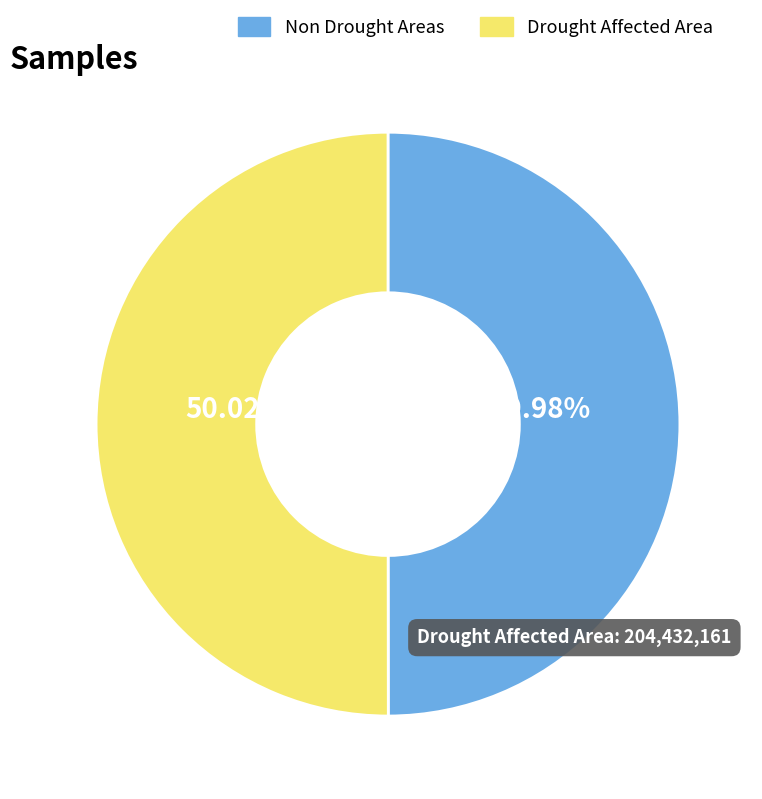

Approximately how many times larger is the value at Non Drought Areas compared to Drought Affected Area?

1.0